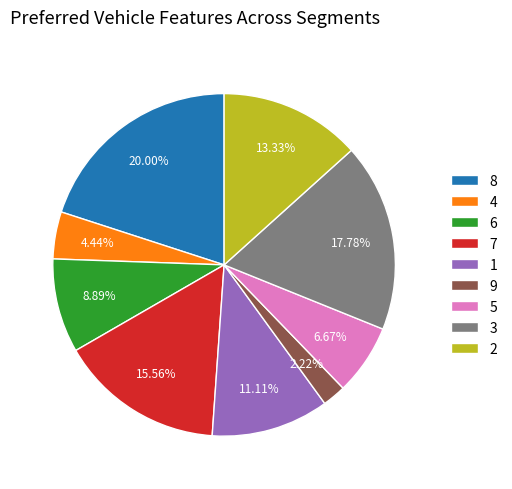

Which slice is the smallest?

9